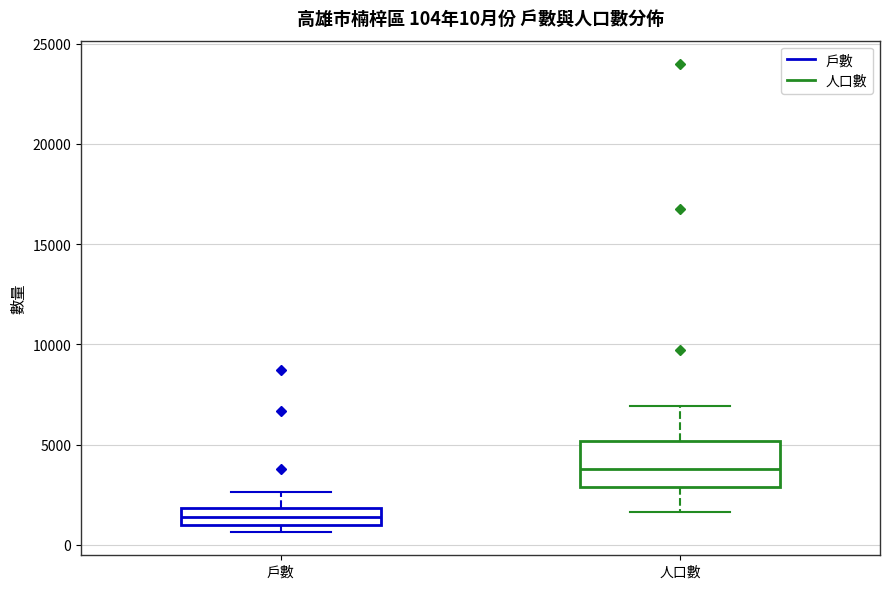

Which box has the highest median line?

人口數